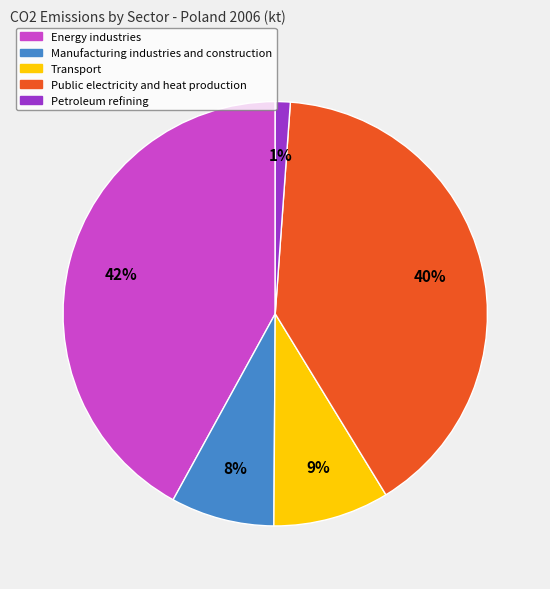

Between Public electricity and heat production and Manufacturing industries and construction, which is larger?

Public electricity and heat production